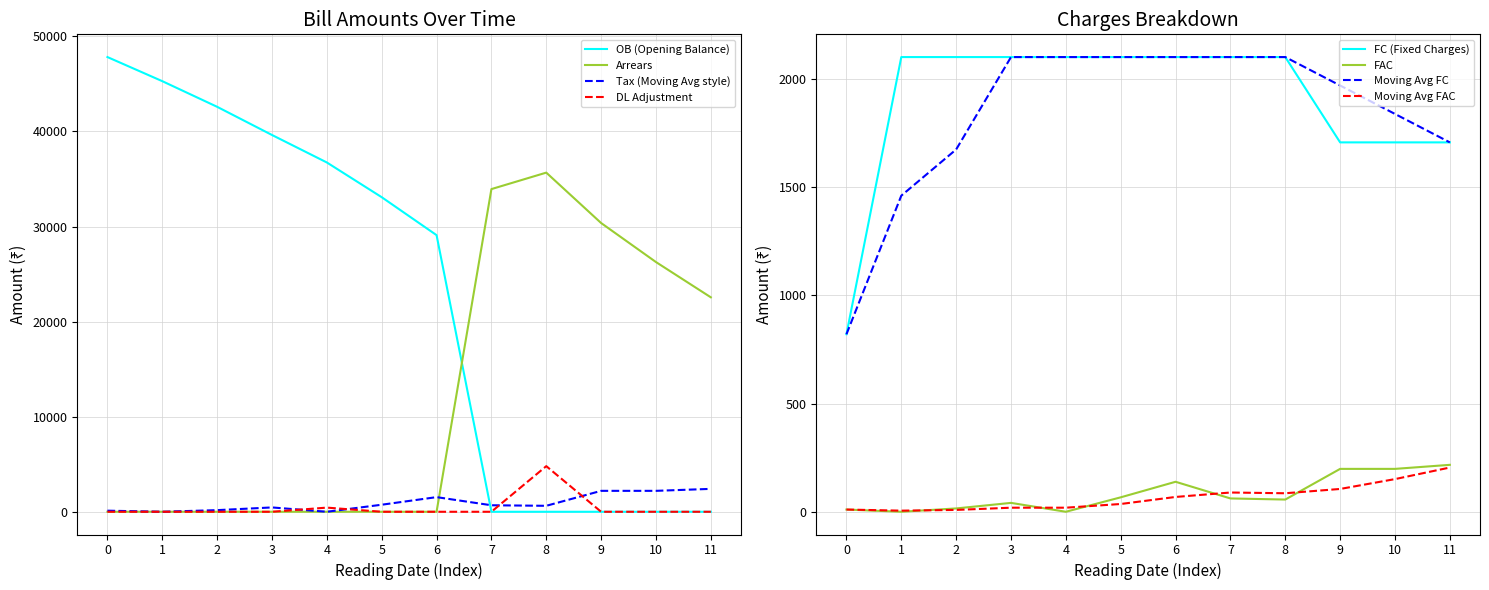

The value of Tax (Moving Avg style) at 11 is 2408.0. True or false?

True